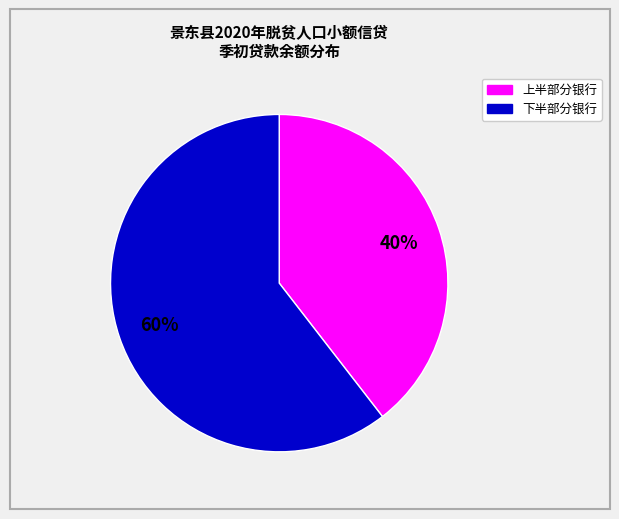

To the nearest percent, what portion does 下半部分银行 represent?

60%